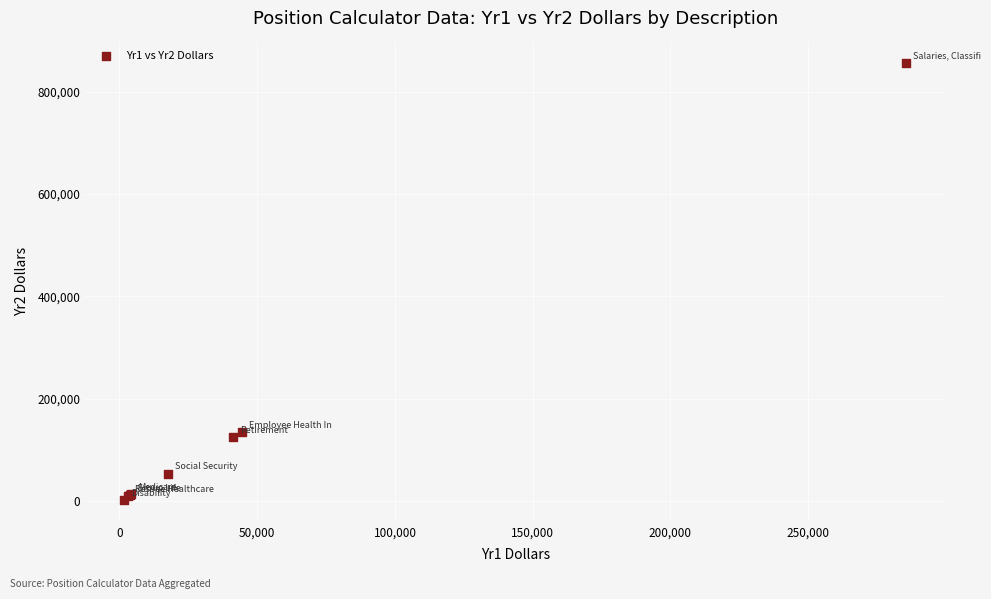

What Y value in the scatter plot is closest to 429271?

133848